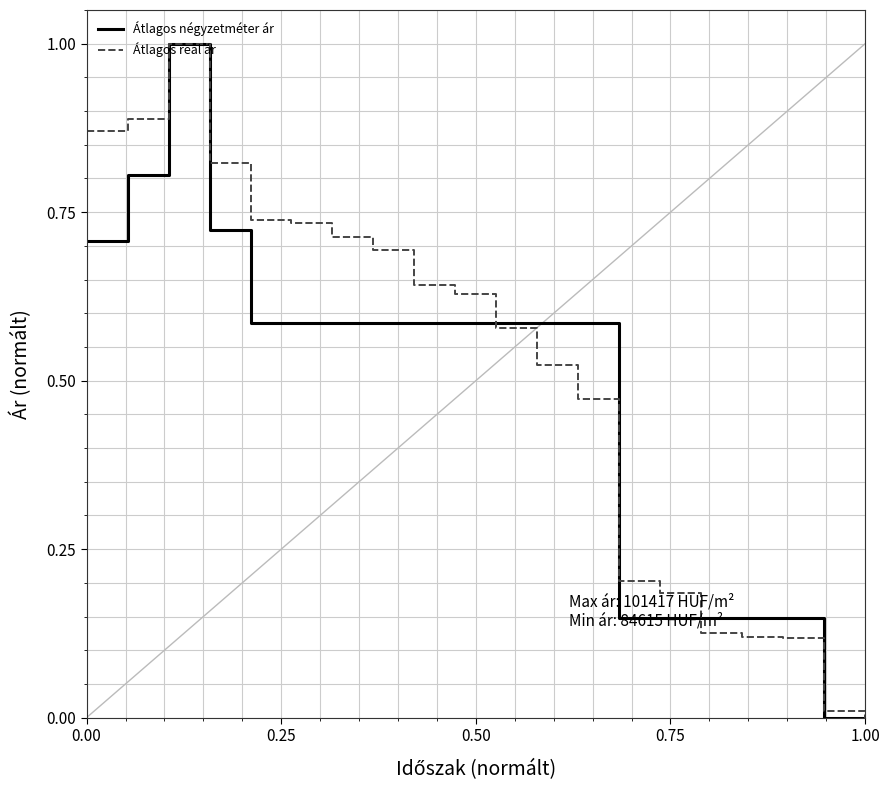

What is the greatest value displayed?

1.0